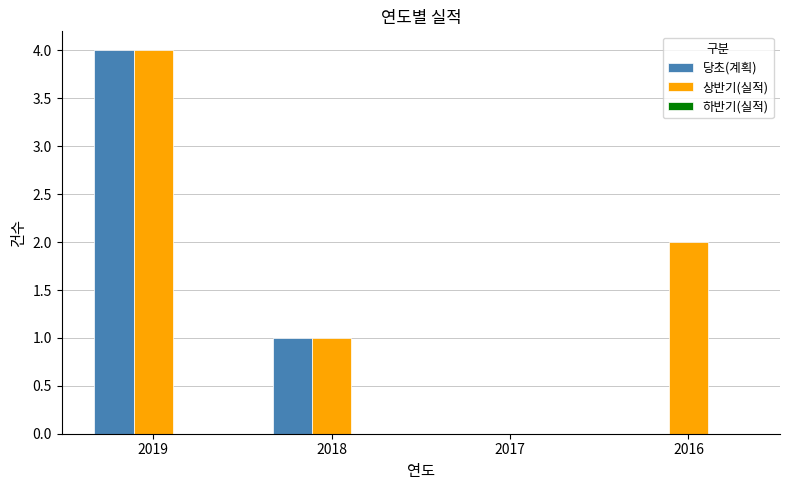

Where is 당초(계획) nearest to the value 2?

2018